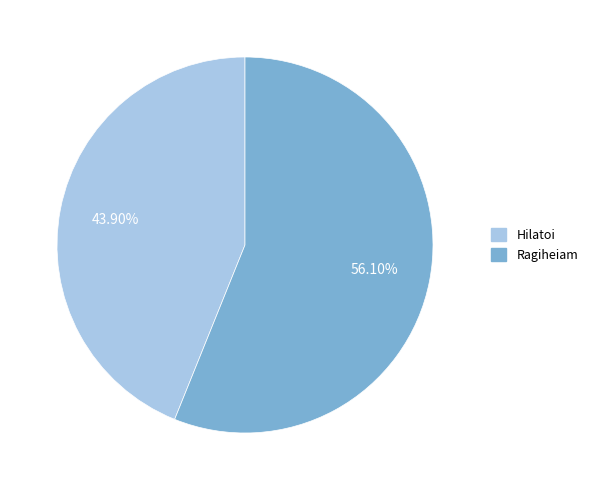

Which has a higher value, Ragiheiam or Hilatoi?

Ragiheiam